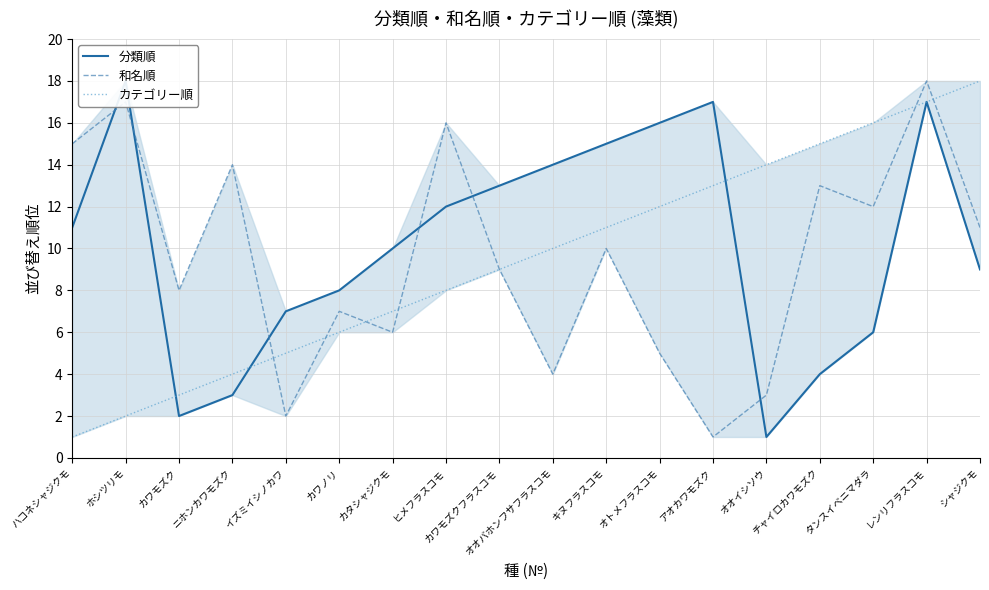

Which series changed the most between ニホンカワモズク and アオカワモズク?

分類順